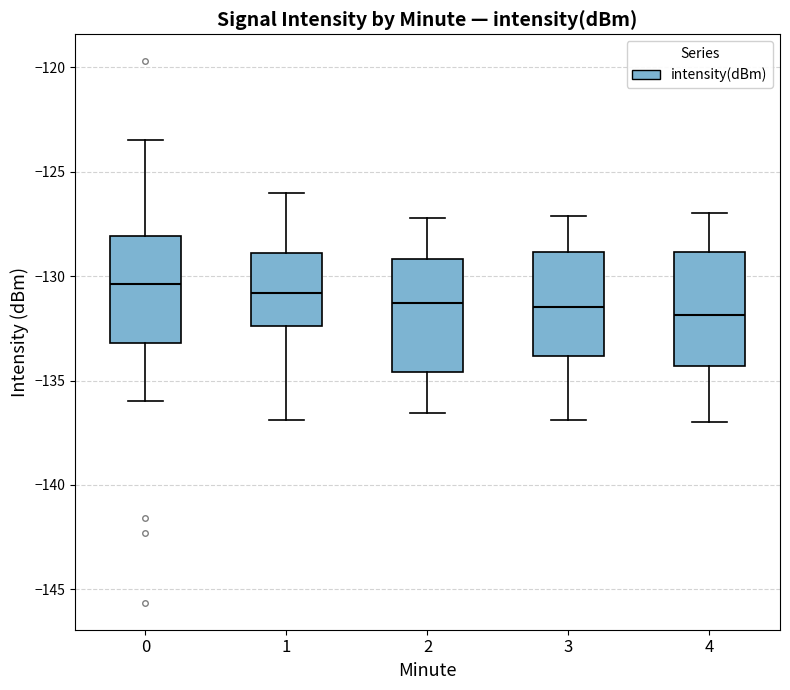

Where does the lower whisker of the box at x = 2 end on the y-axis? The values are not printed on the chart, so give them approximately, as read against the axis.

-136.5